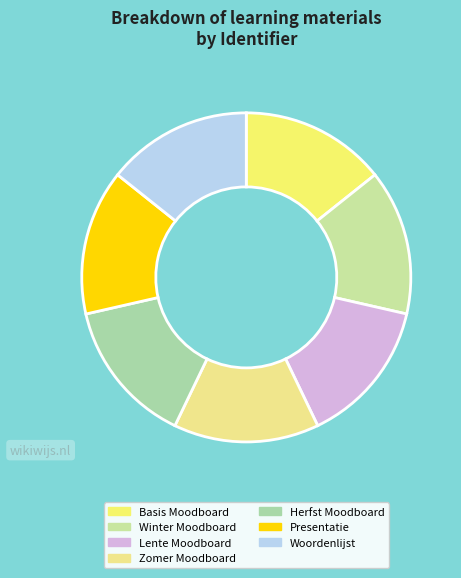

Does Zomer Moodboard represent more than half of the total?

No